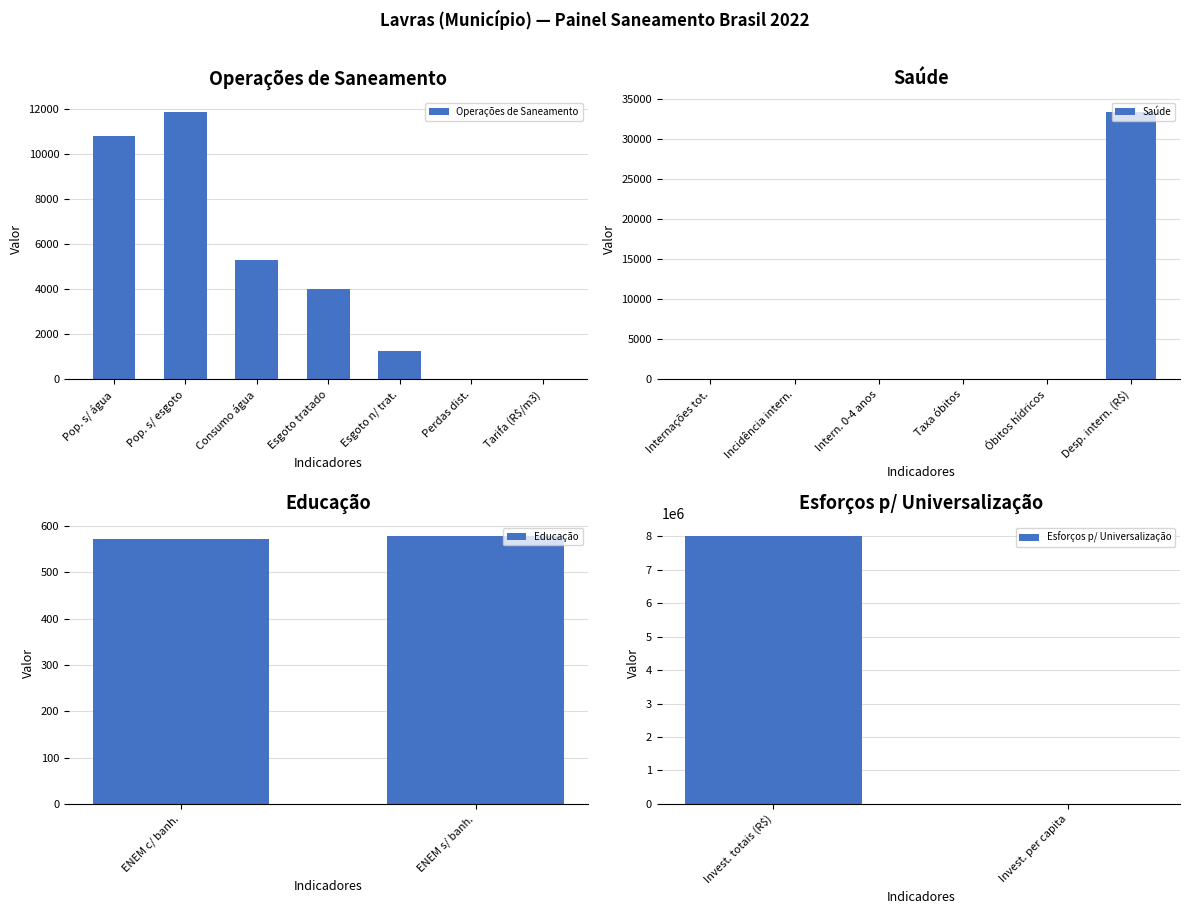

What is the sum of the Operações de saneamento values at 4 and 3?

5269.0